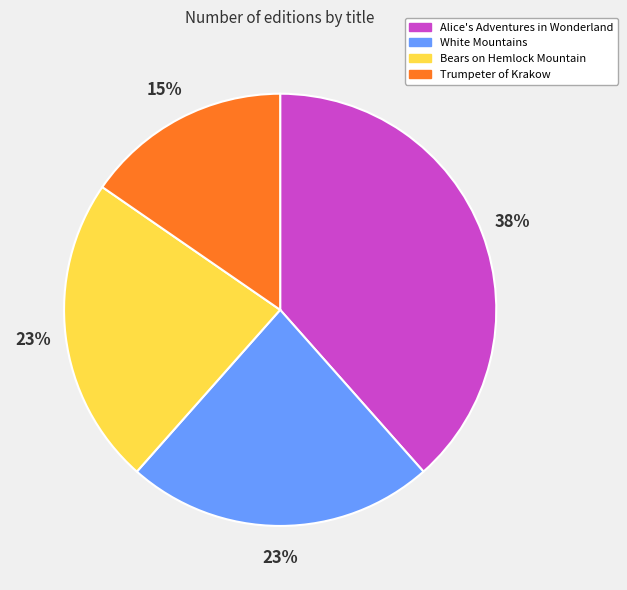

The Trumpeter of Krakow slice represents 24% of the pie. True or false?

False